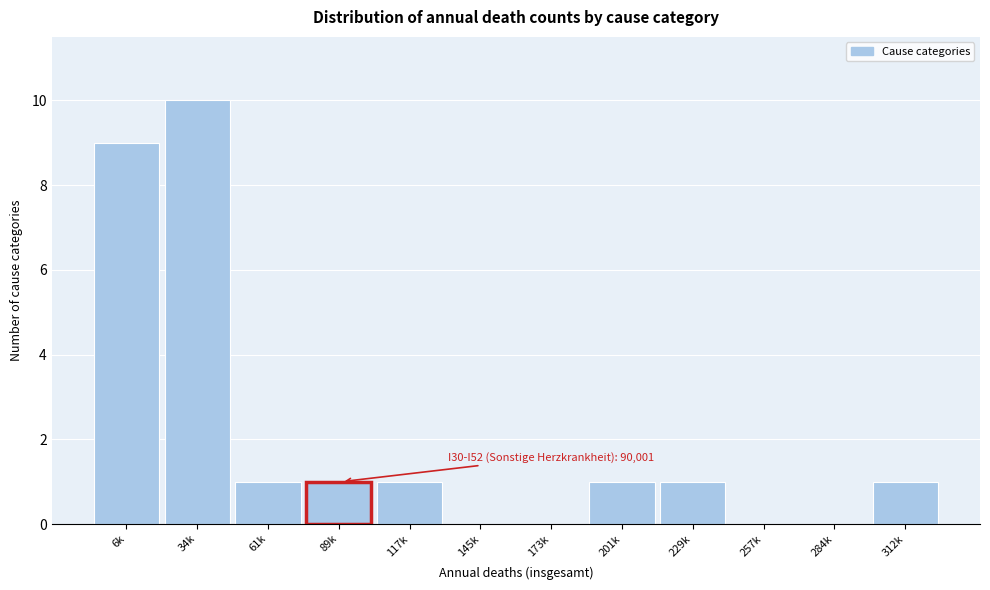

Reading right to left, extract all data points from this chart.

312k=1	284k=0	257k=0	229k=1	201k=1	173k=0	145k=0	117k=1	89k=1	61k=1	34k=10	6k=9